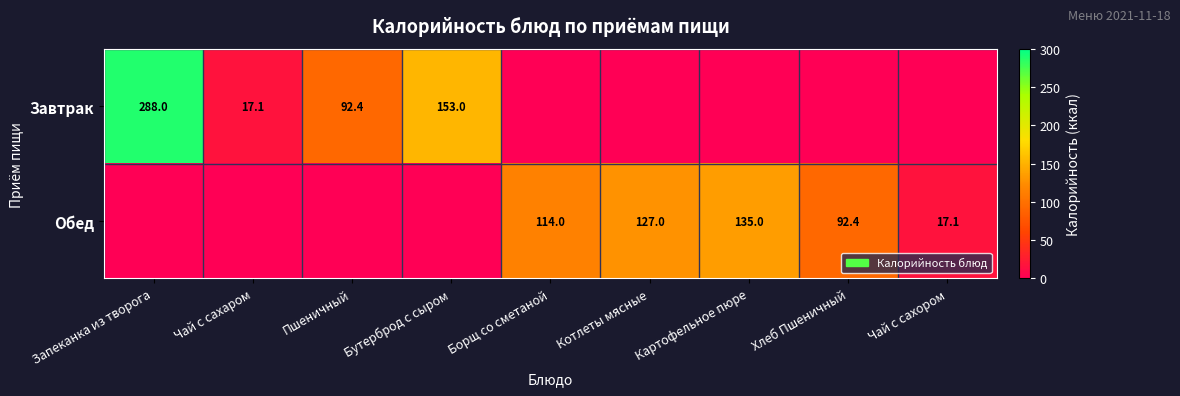

The value of Завтрак at Чай с сахаром is 9.5. True or false?

False